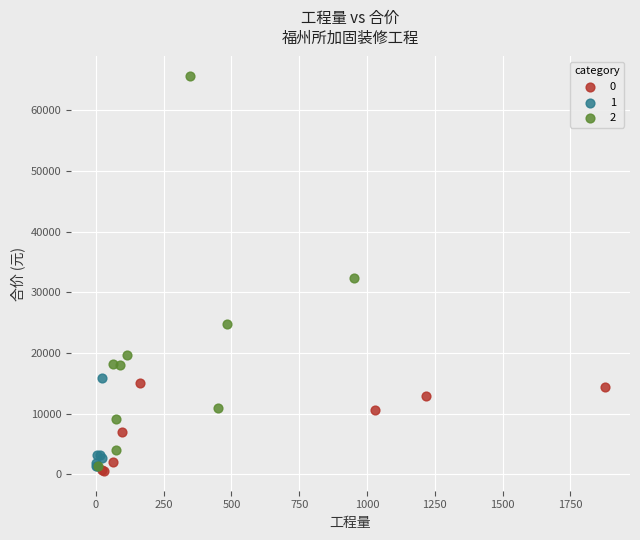

Which series has the widest spread of Y values?

2